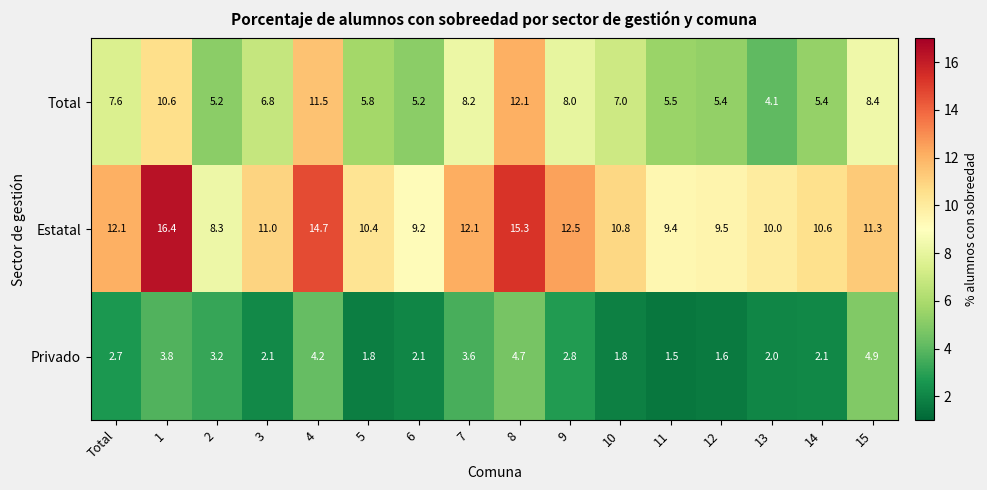

Where does the Estatal series first go above 11?

Total